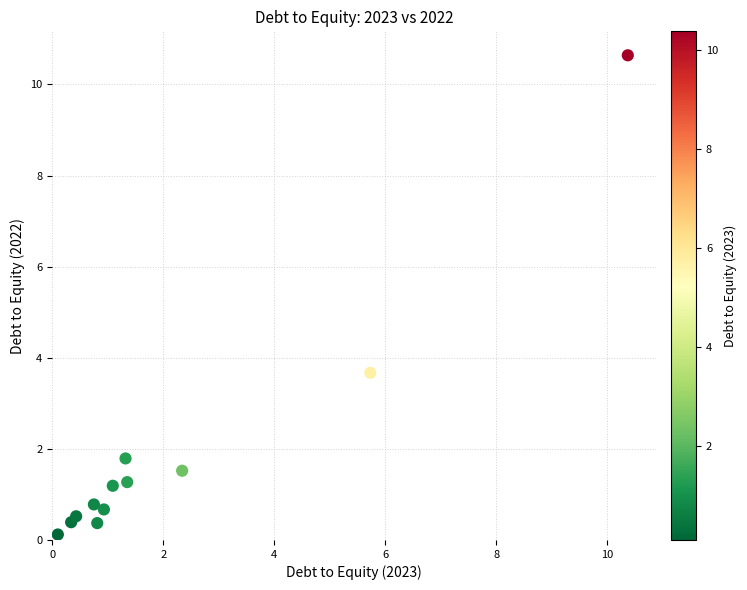

What Y value in the scatter plot is closest to 5?

3.7